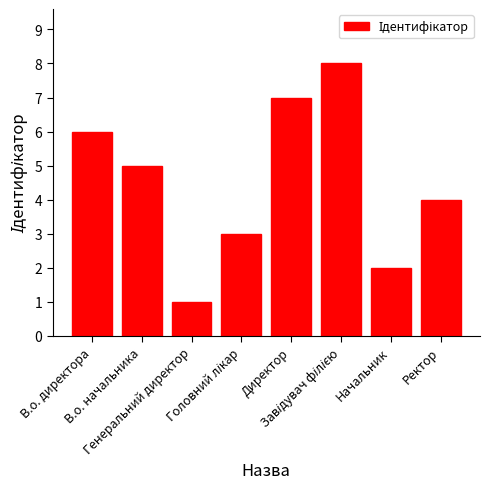

The chart shows a value of 5 at В.о. начальника. True or false?

True